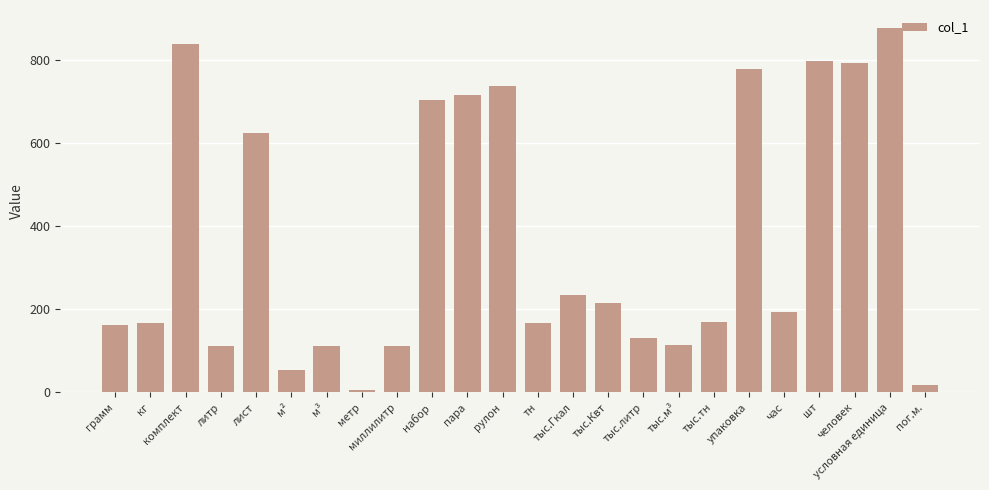

Is it true that the value at тыс.литр is 130?

True